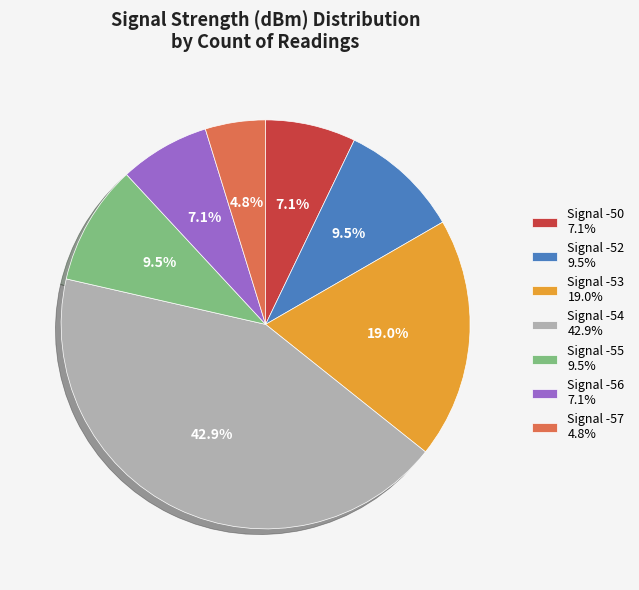

Which slice is the largest?

Signal -54 42.9%